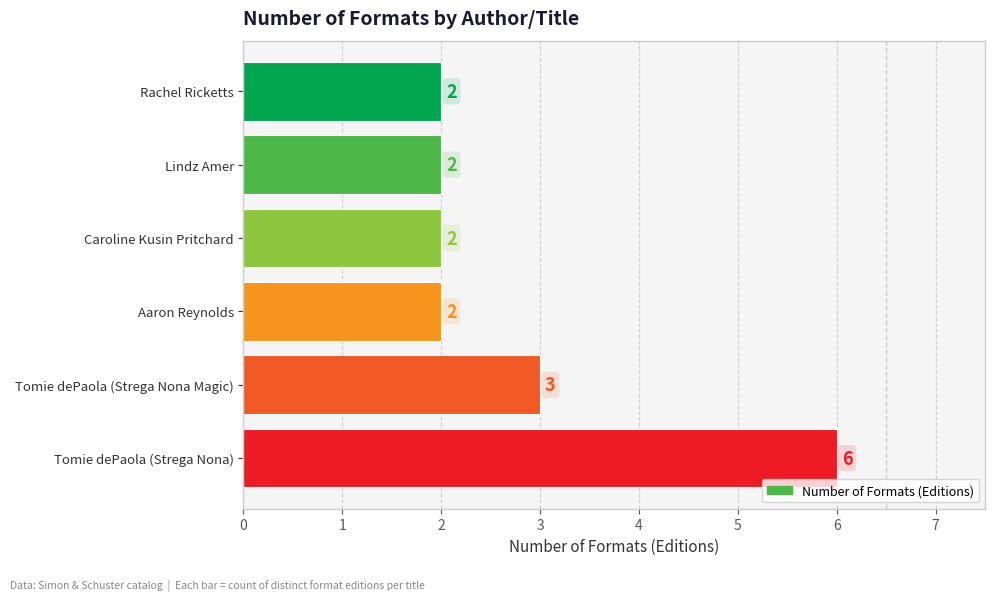

True or false: the data shows 2 at Aaron Reynolds.

True